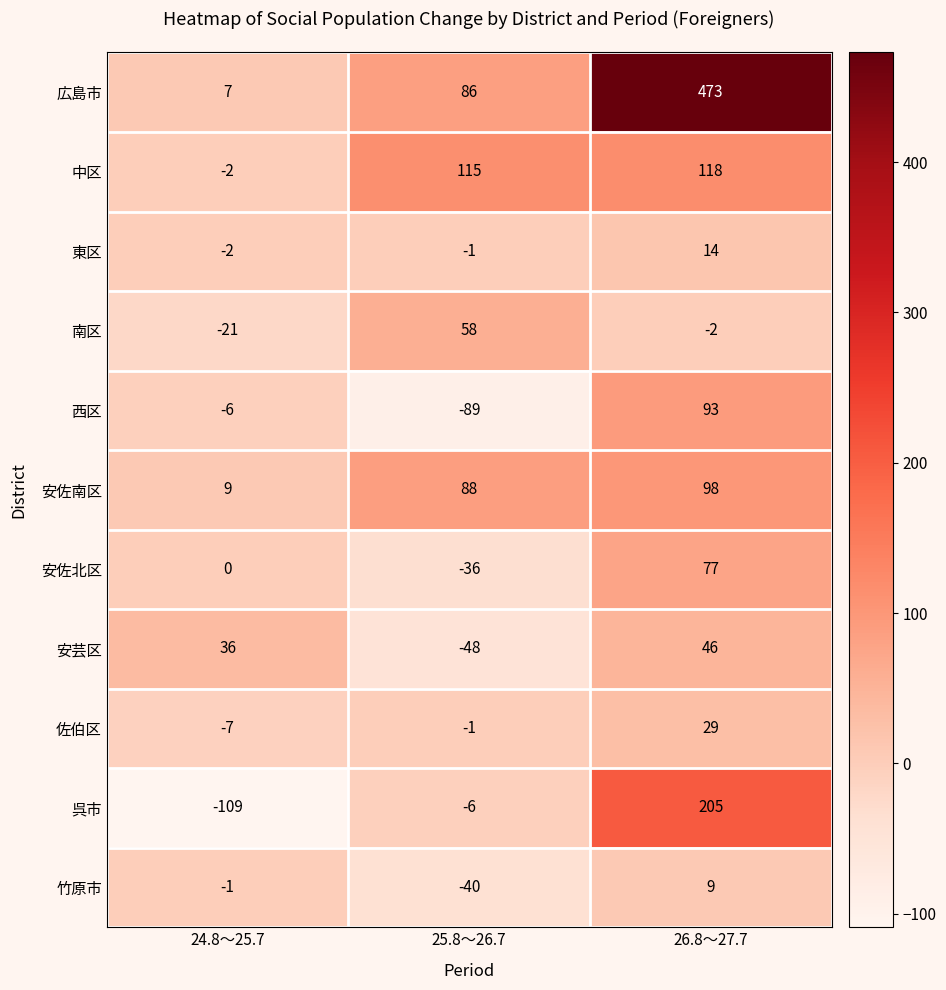

How many categories are shown in the chart?

3